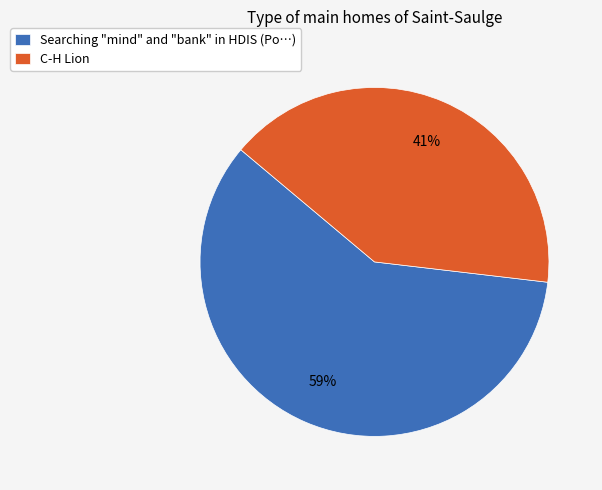

Which category accounts for the majority?

Searching "mind" and "bank" in HDIS